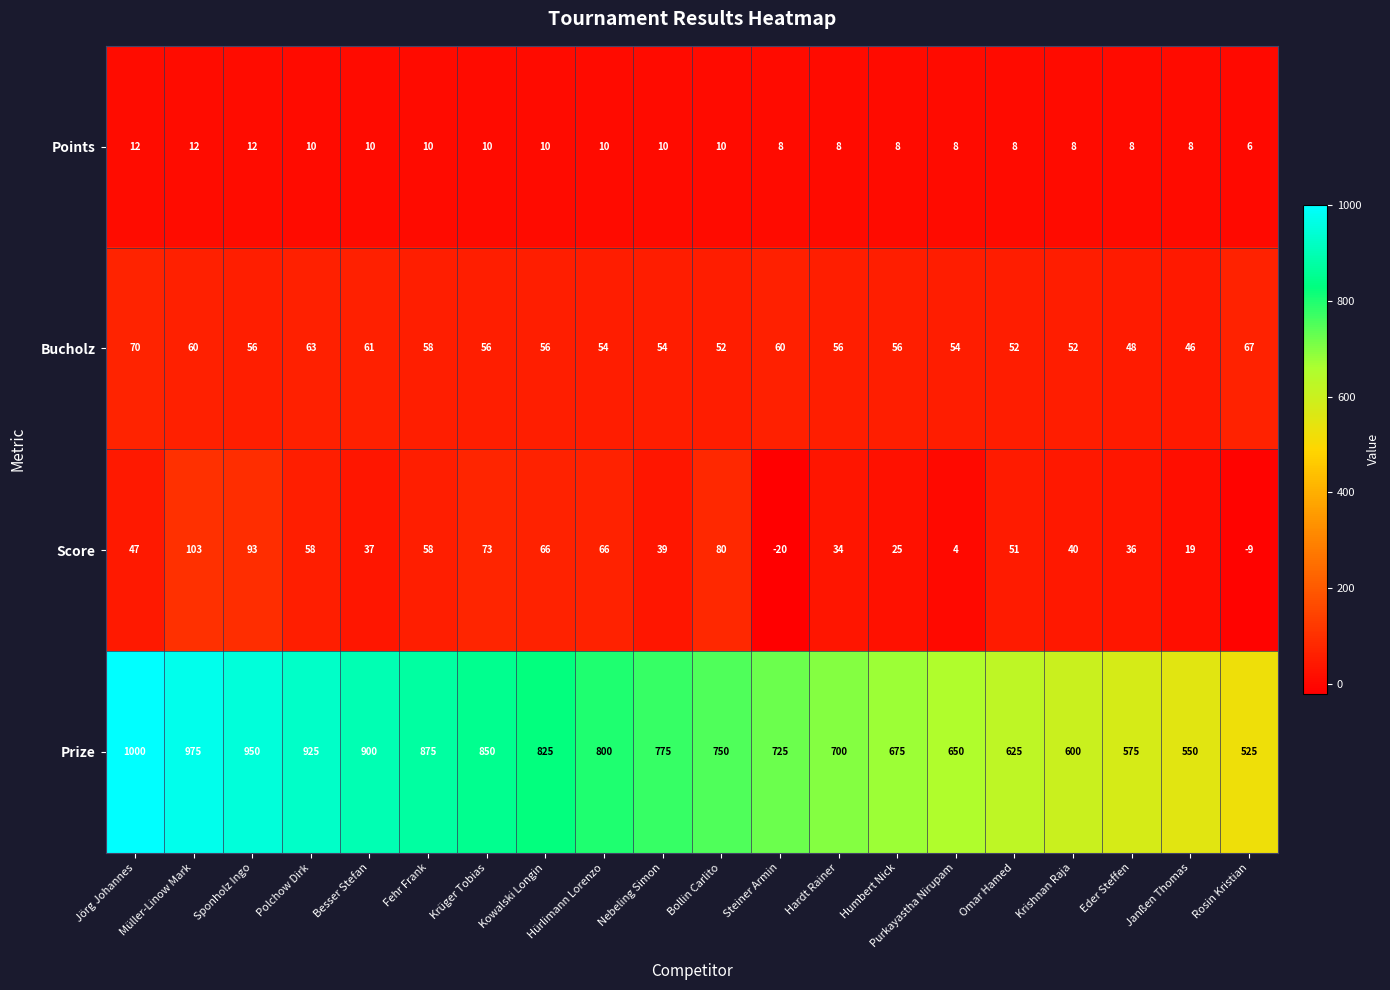

Which series changed the most between Hürlimann Lorenzo and Humbert Nick?

Prize